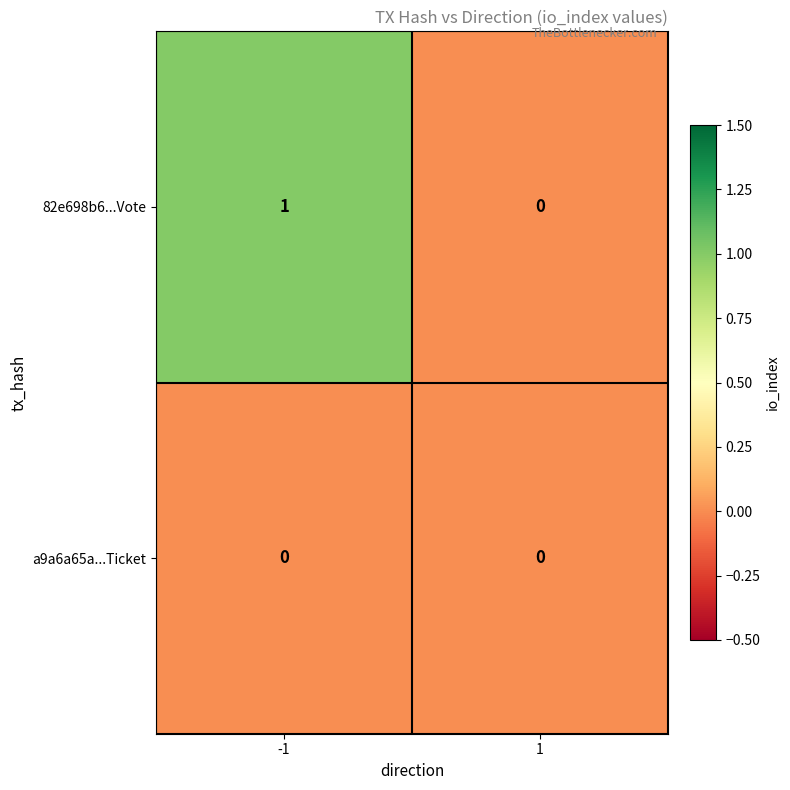

Which series has the largest total across all categories?

82e698b6...Vote